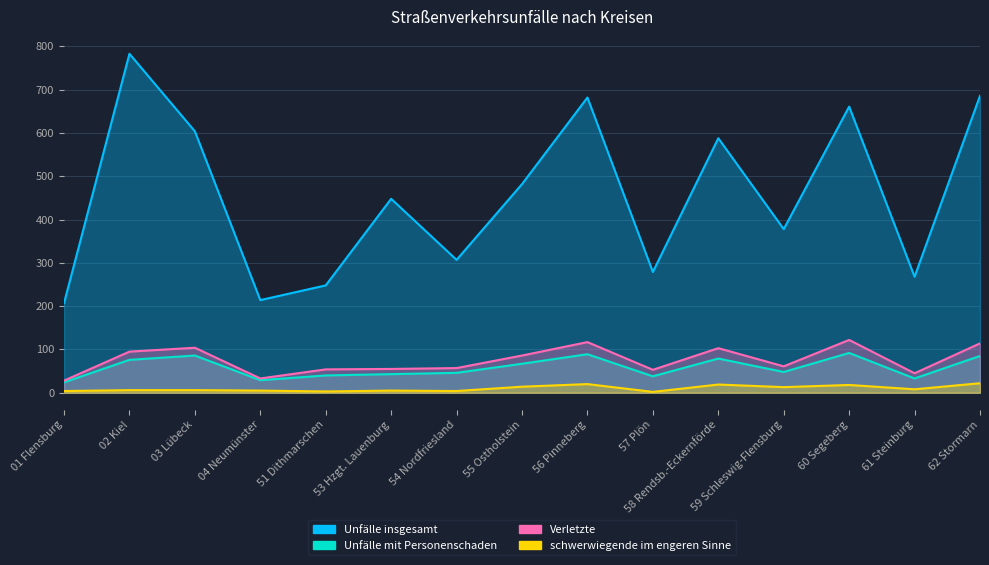

True or false: Unfälle insgesamt and Unfälle mit Personenschaden intersect in this chart.

False